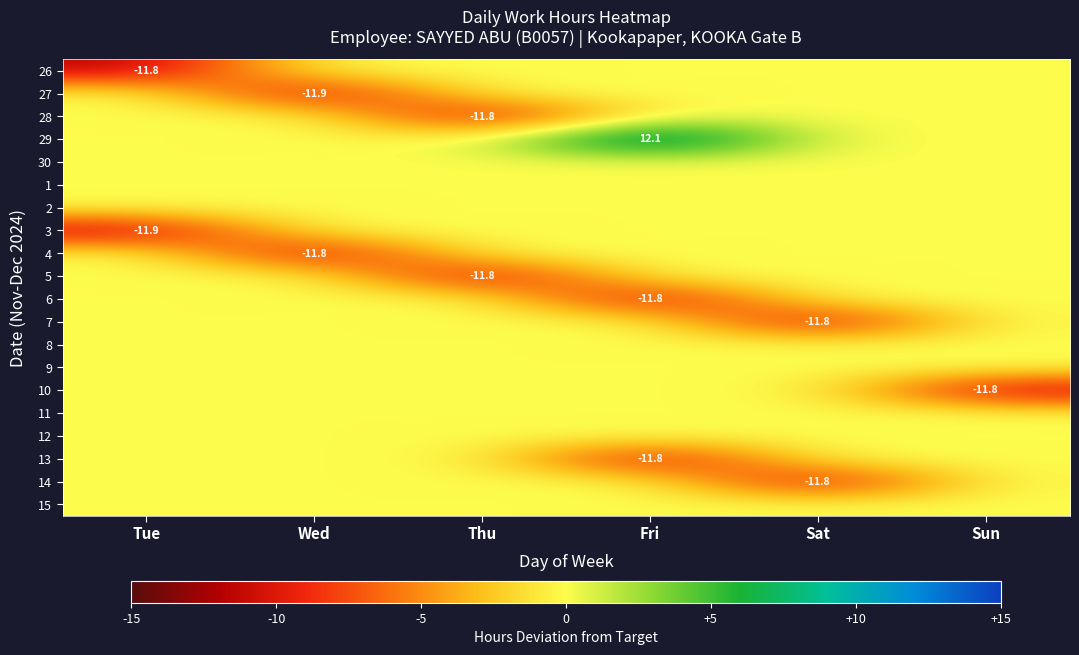

What is the total value across all series at Thu?

-23.7